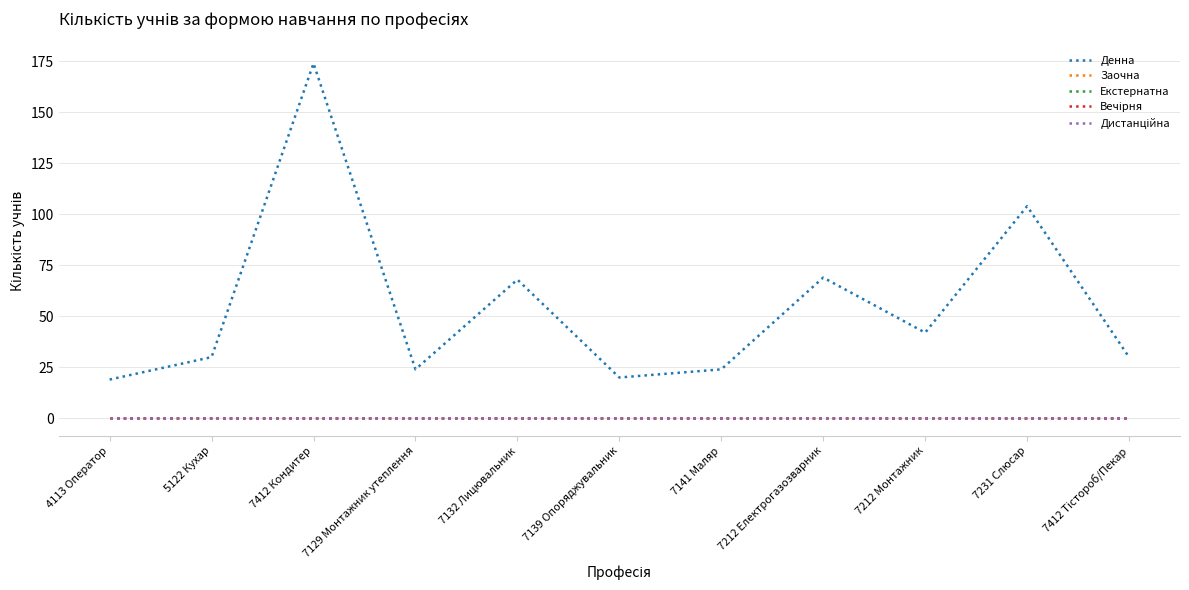

Rank the series by their maximum value, from highest to lowest.

Денна, Заочна, Екстернатна, Вечірня, Дистанційна